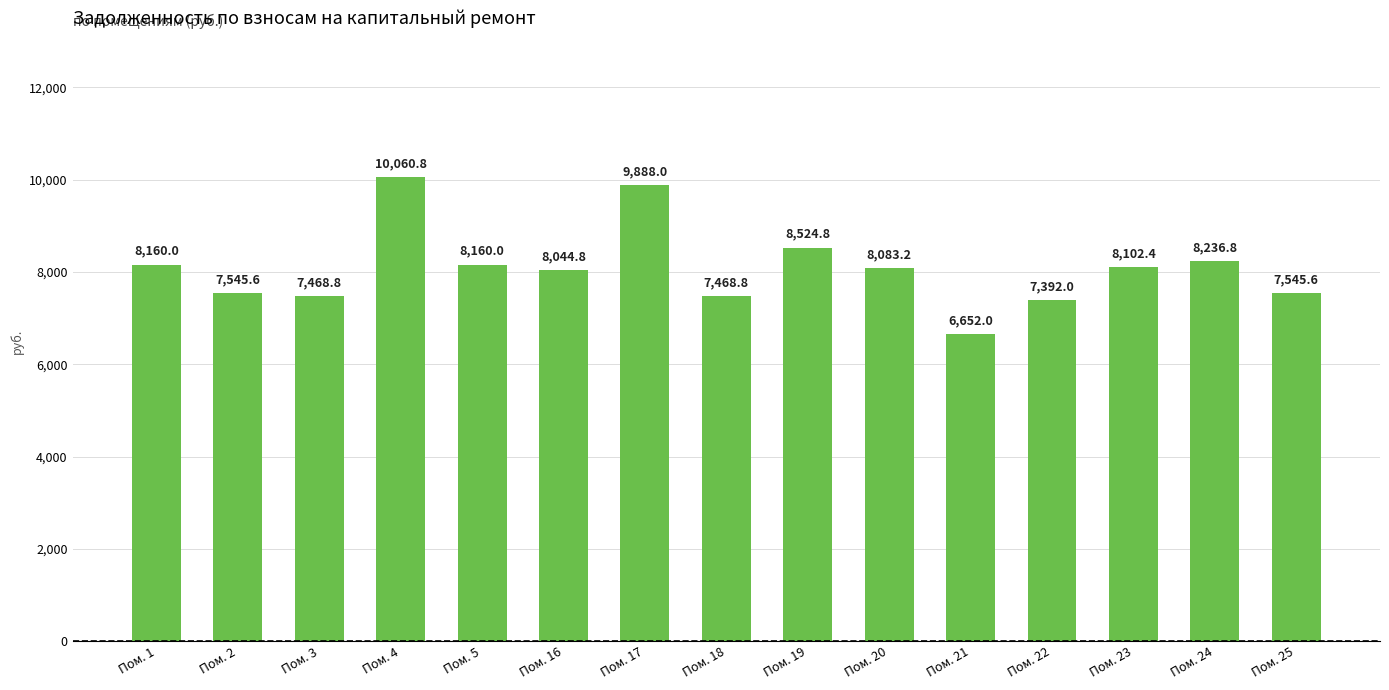

Which has a higher value, Пом. 17 or Пом. 20?

Пом. 17